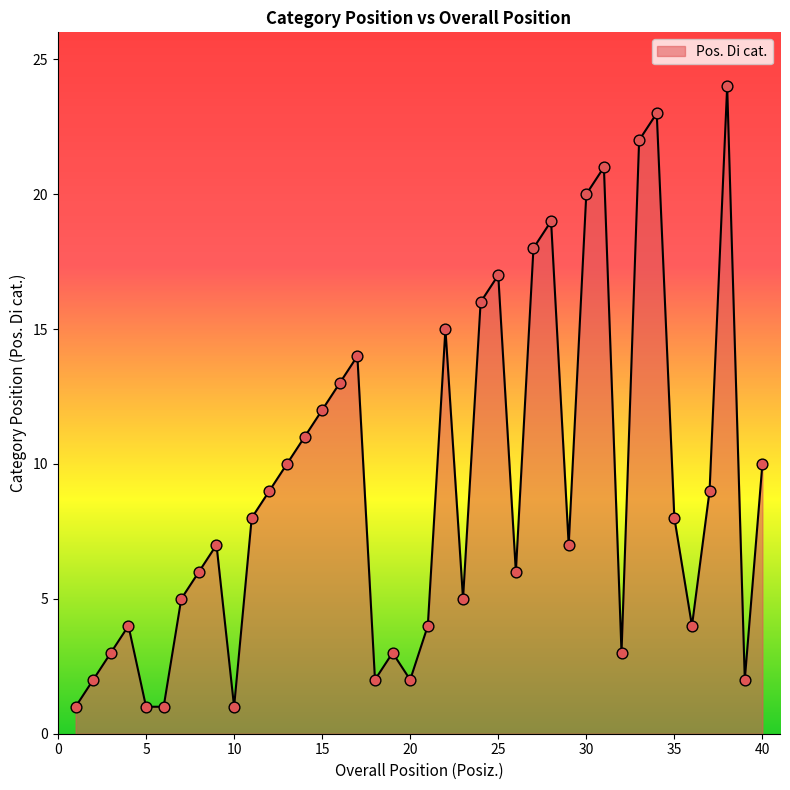

What is the difference between the maximum and minimum values?

23